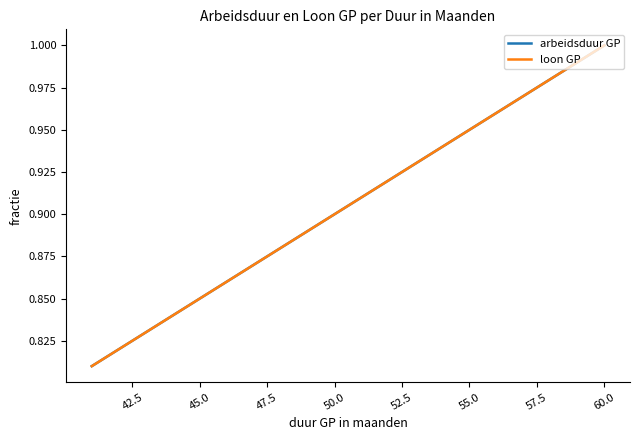

What is the minimum value for loon GP?

0.8